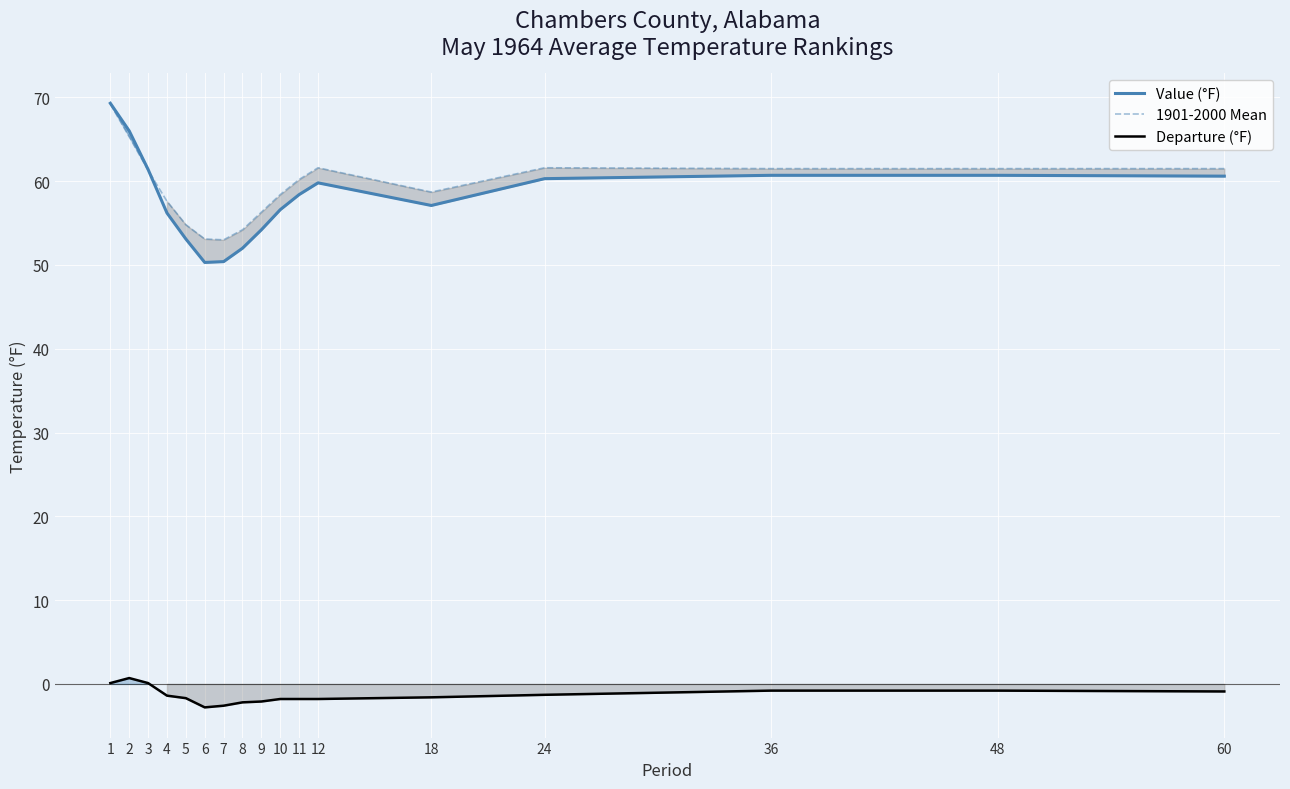

The 1901-2000 Mean series shows 61.5 at 48. True or false?

True